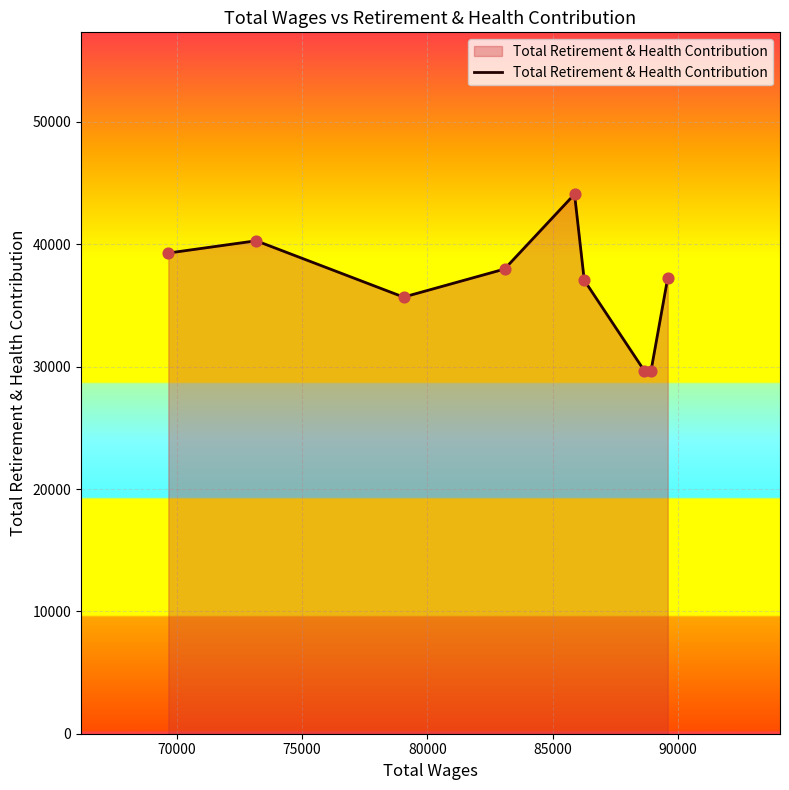

What is the smallest value displayed?

29640